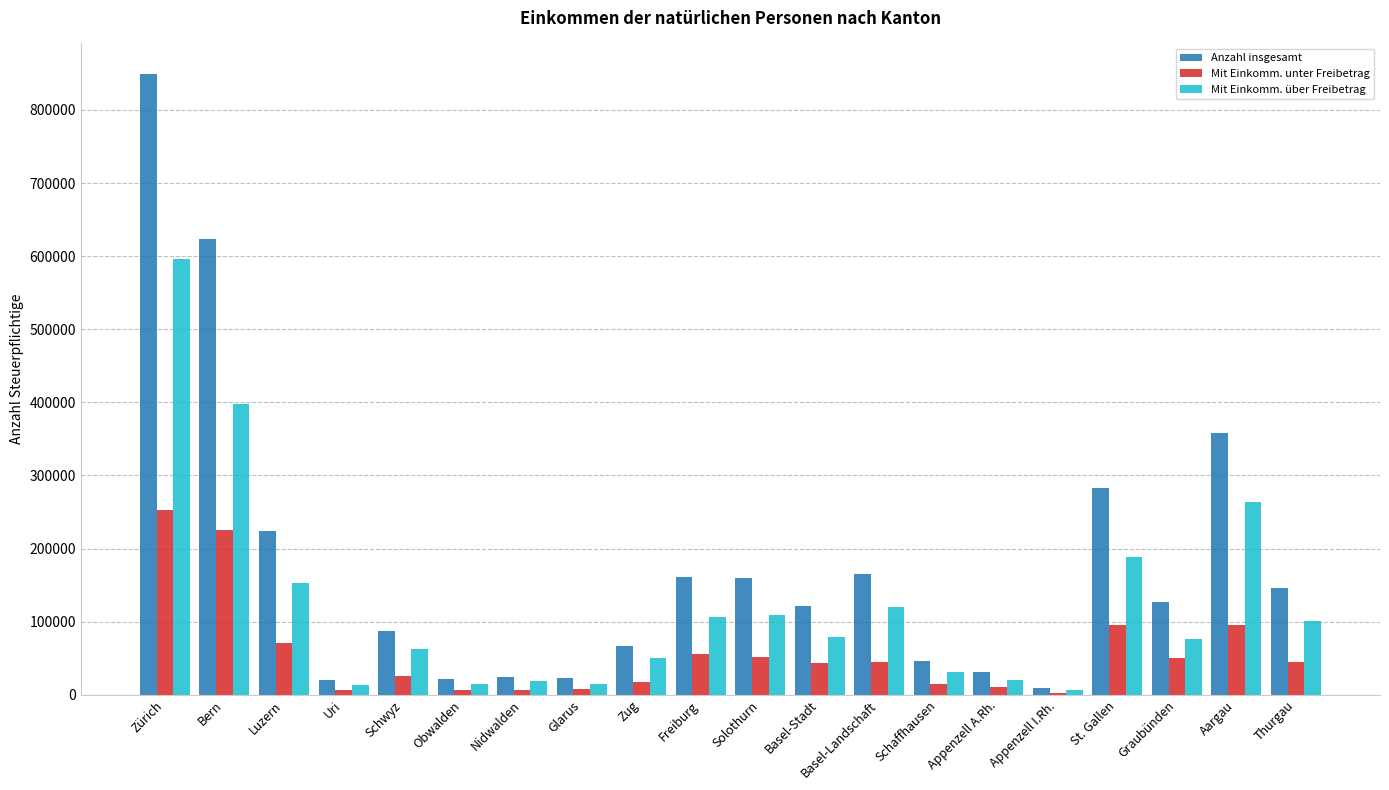

True or false: Anzahl insgesamt has a value of 36019 at Freiburg.

False